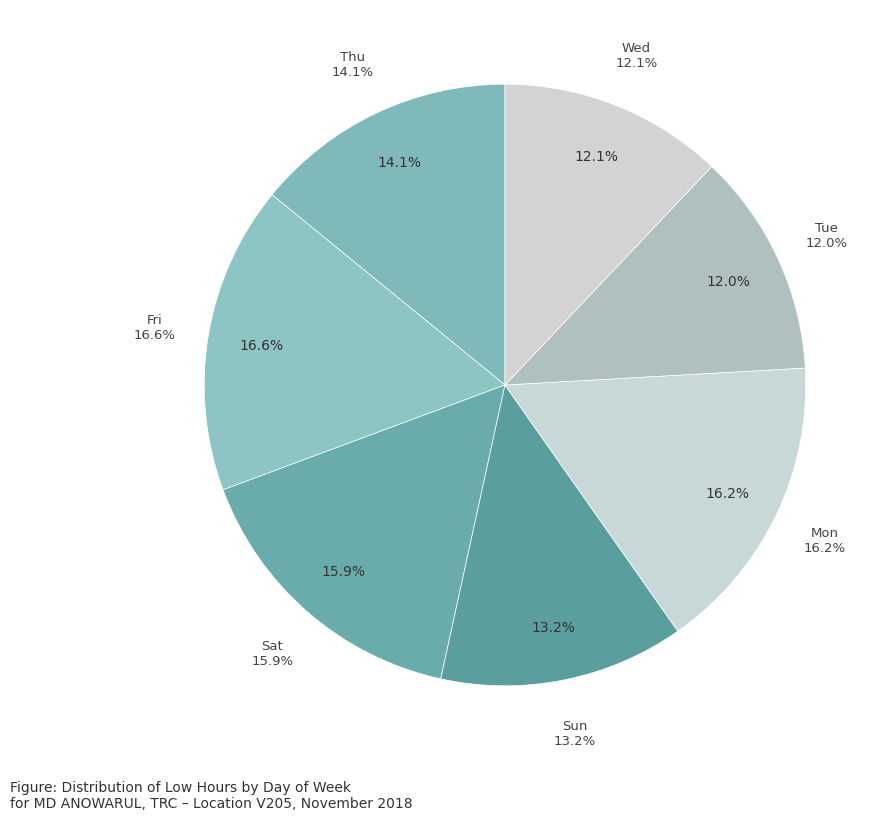

Combined, do Day 8 (Thu) and Day 16 (Fri) account for over 50%?

No